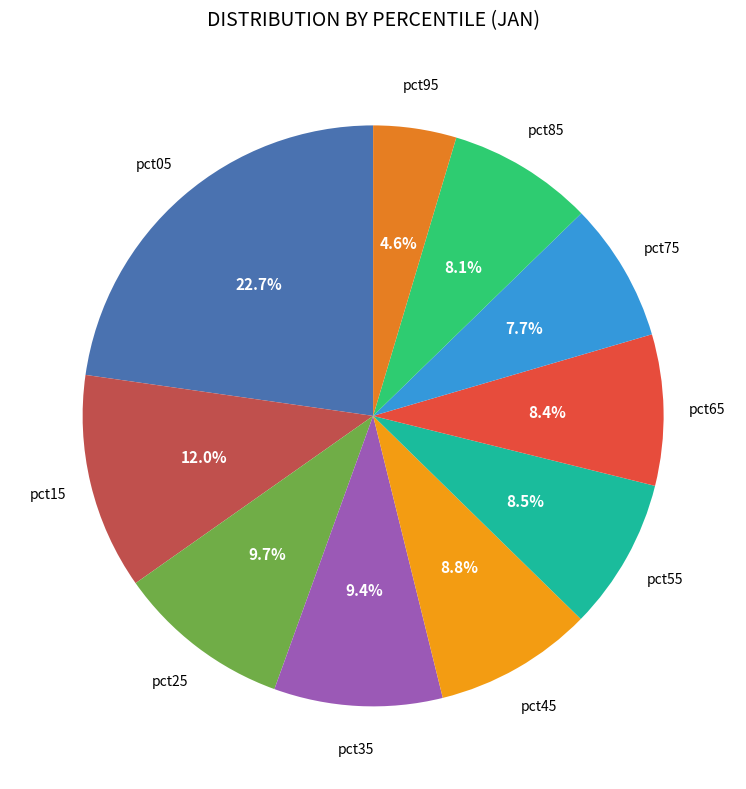

How many slices are in this pie chart?

10